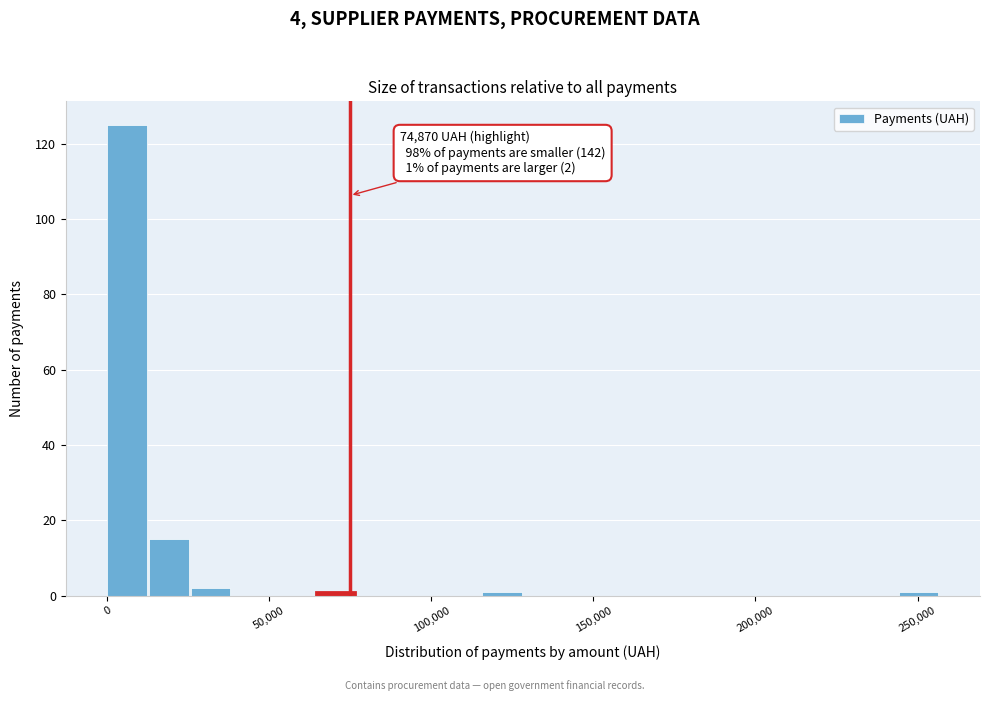

Around what value on the x-axis is the tallest bar? Give the approximate position of its centre, as read against the axis.

5000